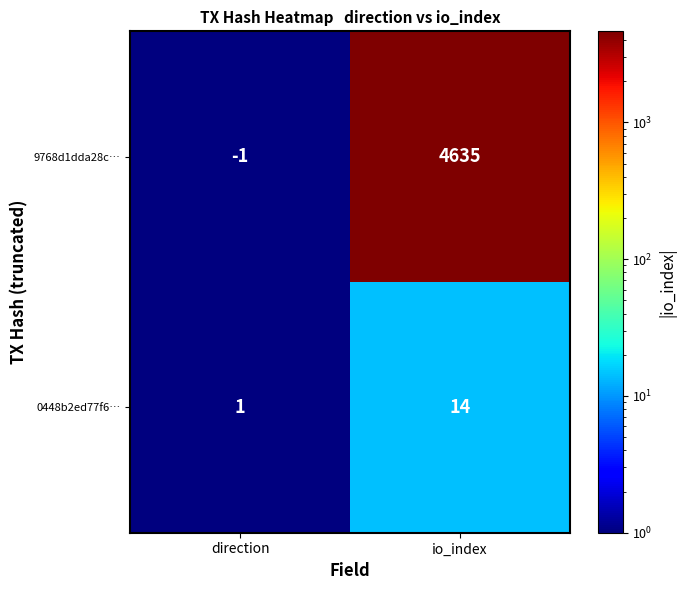

What is the maximum value shown in the chart?

4635